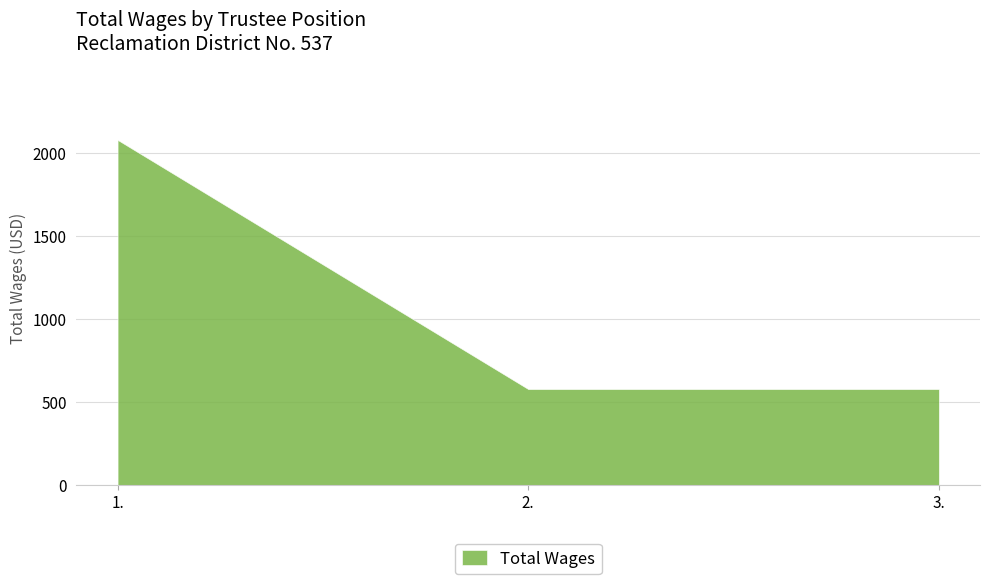

At which label is the value closest to 1330?

1.